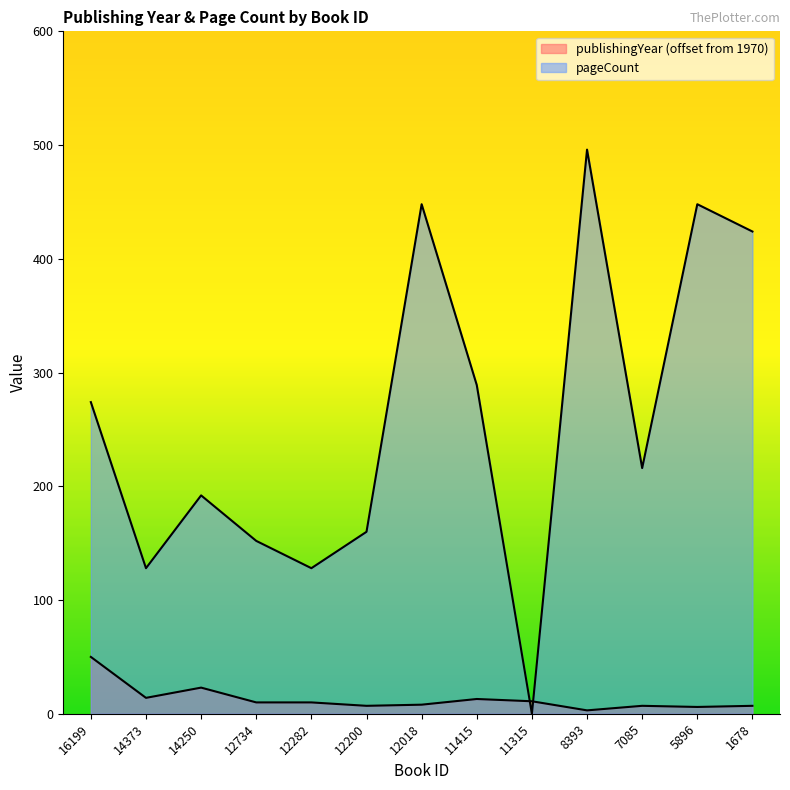

Which category has the highest value in the publishingYear series?

16199